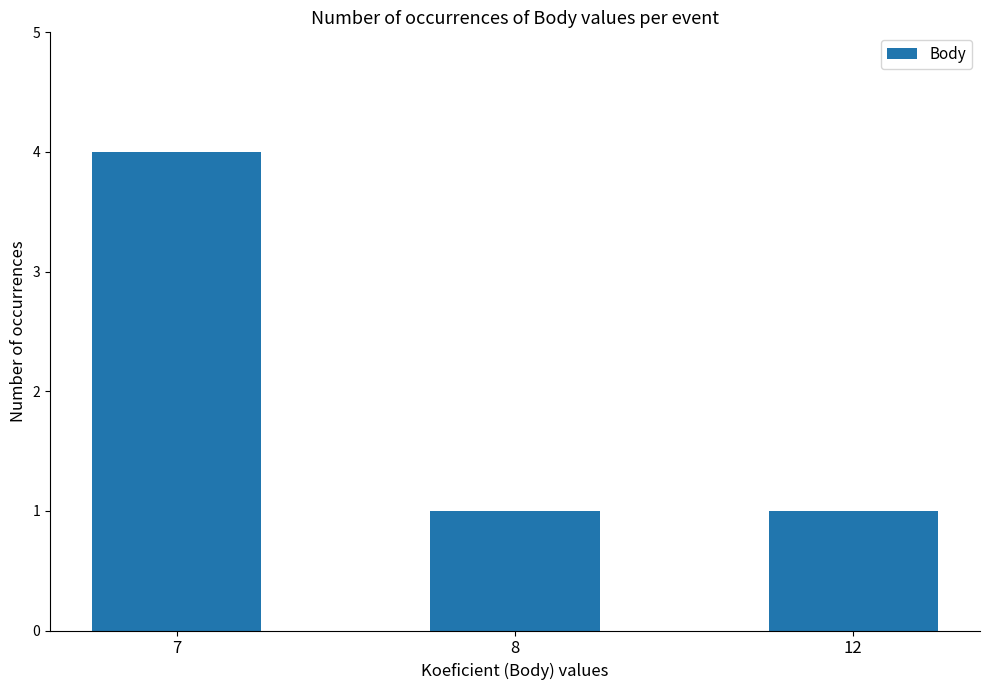

Reading right to left, extract all data points from this chart.

1	1	4